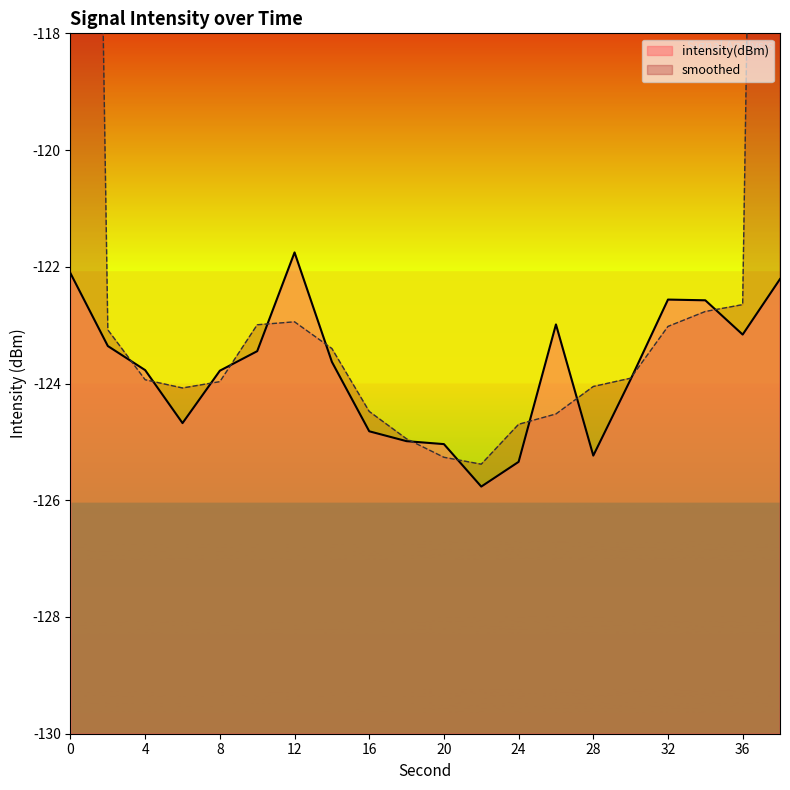

How many data points are above -123?

6